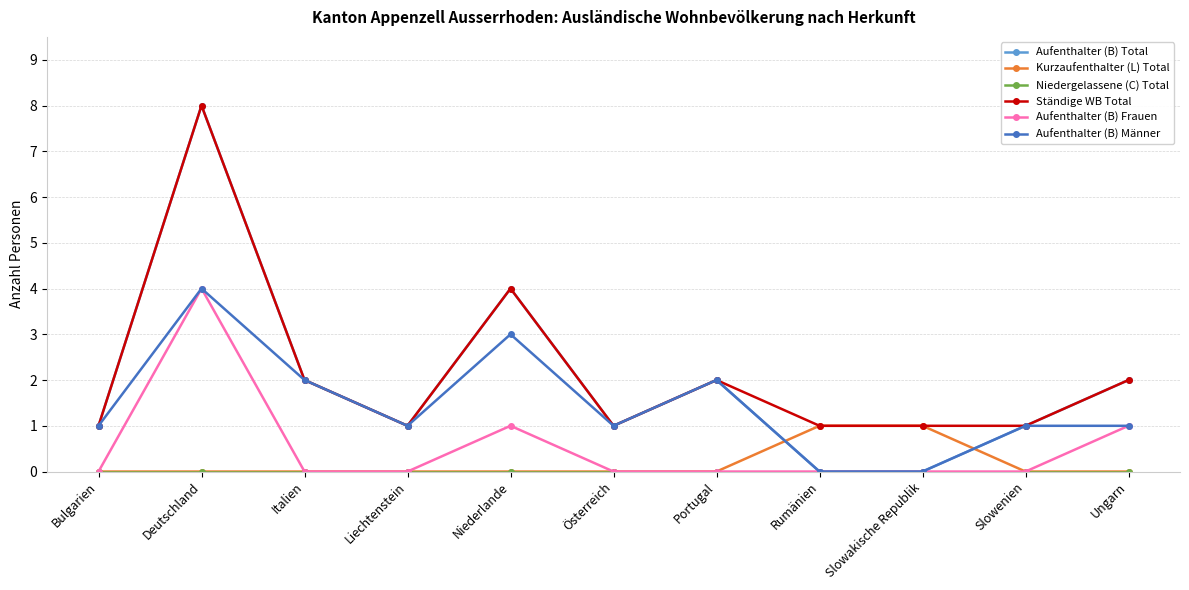

Which series has the largest range (max minus min)?

Aufenthalter (B) Total